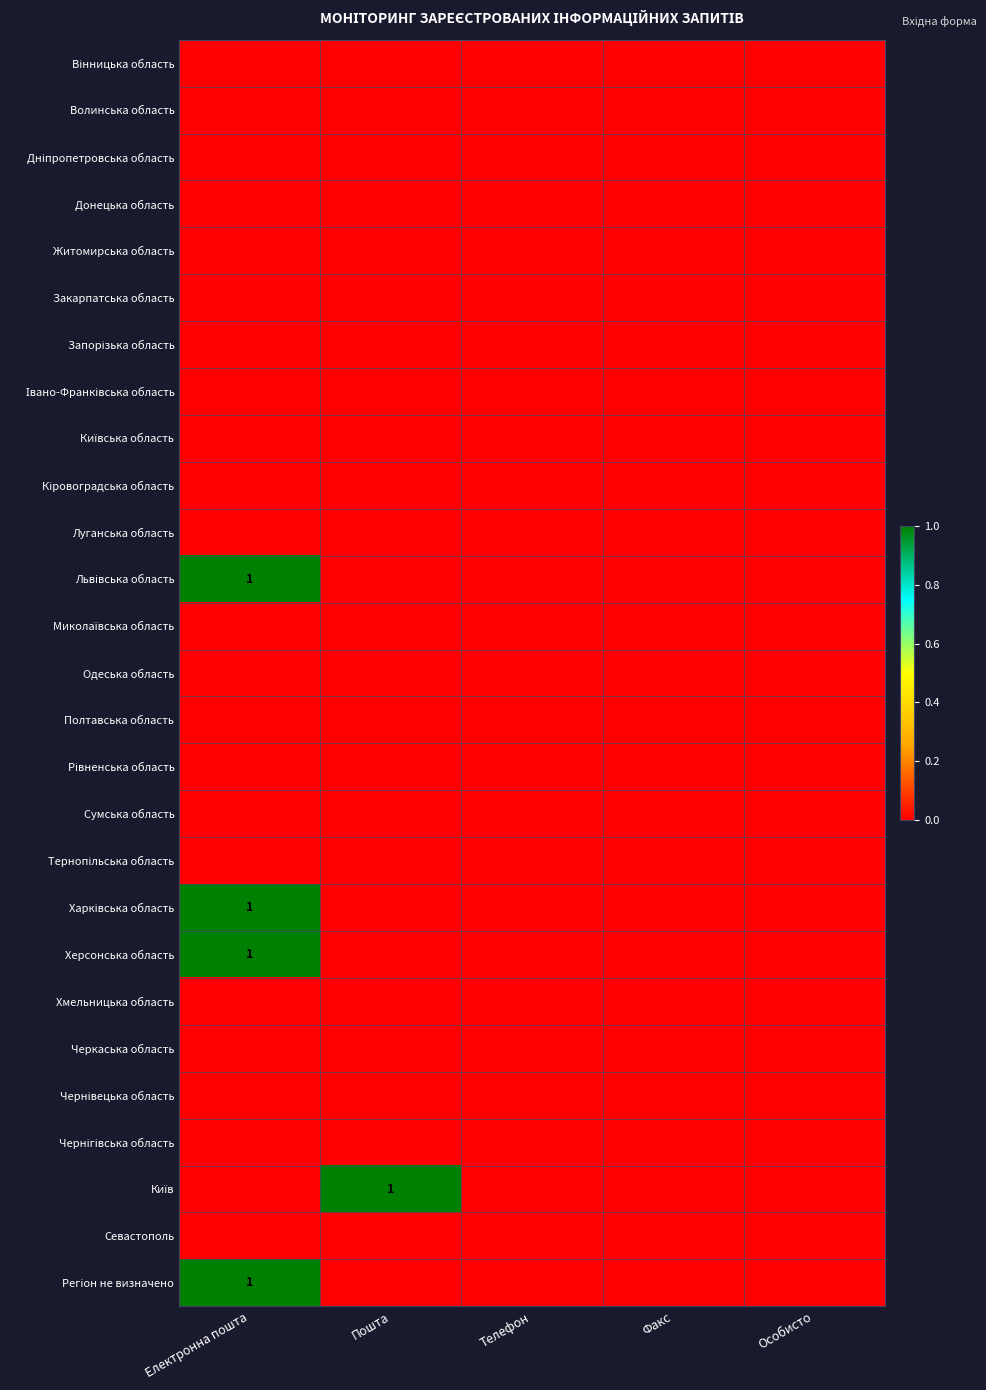

Is the value of Миколаївська область at Факс greater than the value of Закарпатська область at Телефон?

No